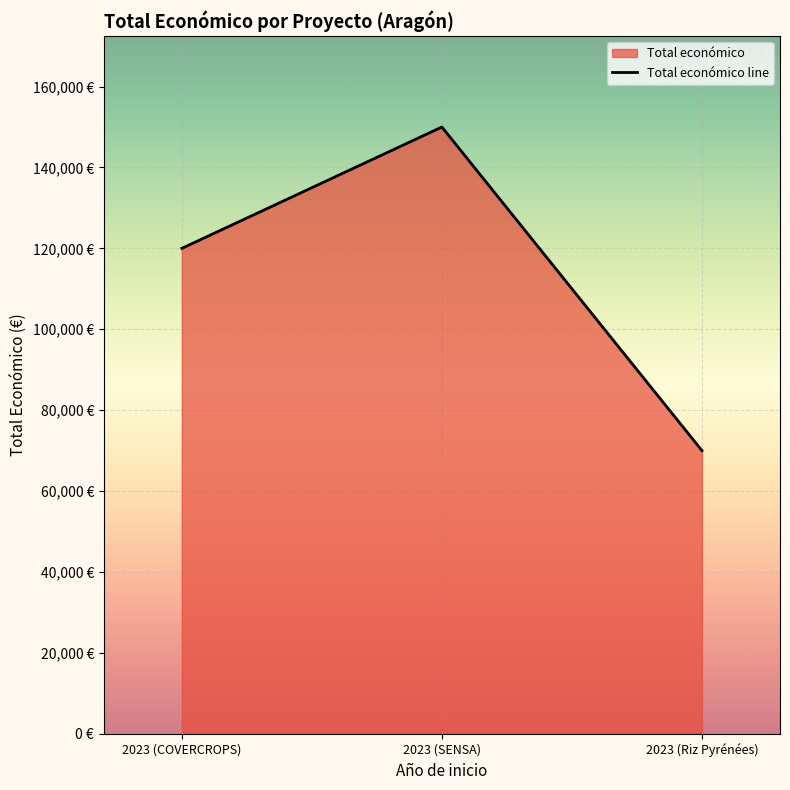

Reading left to right, what are all the values shown in this chart?

120000	150000	70000